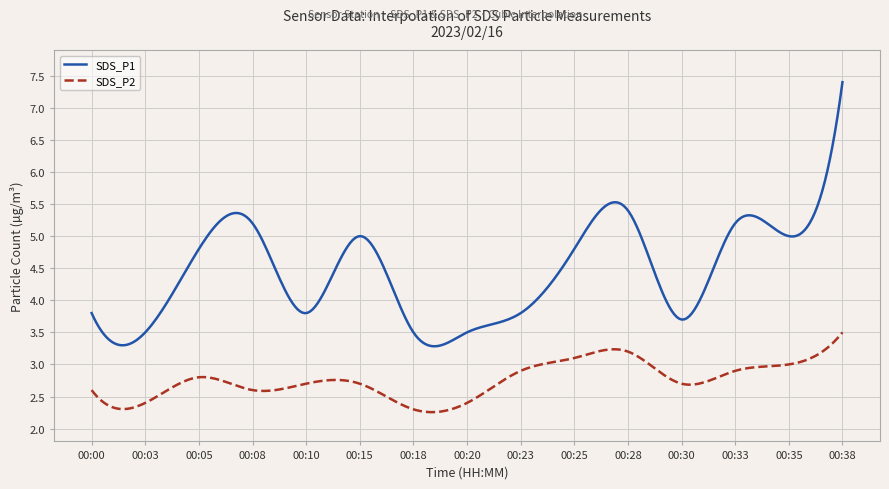

What is the maximum value for SDS_P2?

3.5